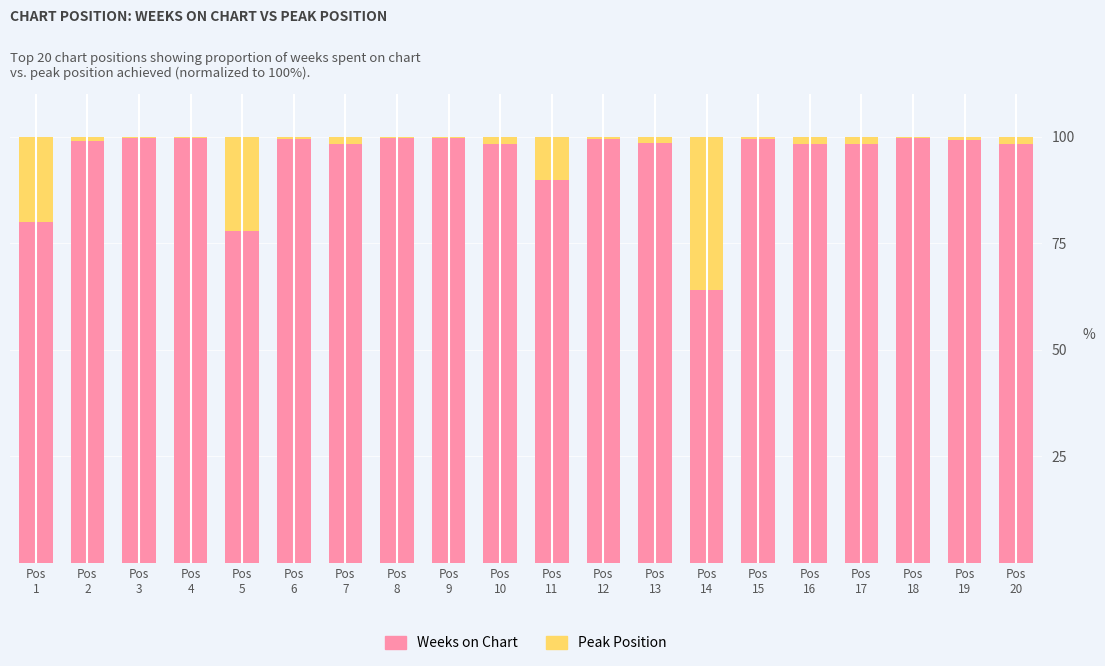

What is the difference between the maximum and minimum values in the Weeks on Chart series?

35.5